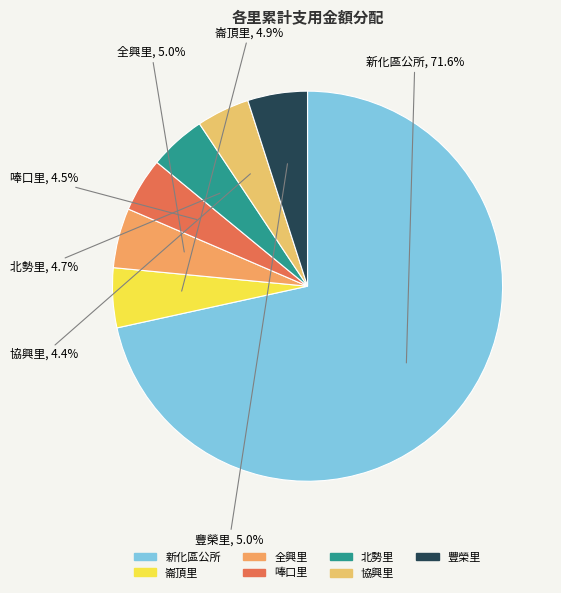

Between 豐榮里 and 協興里, which is larger?

豐榮里